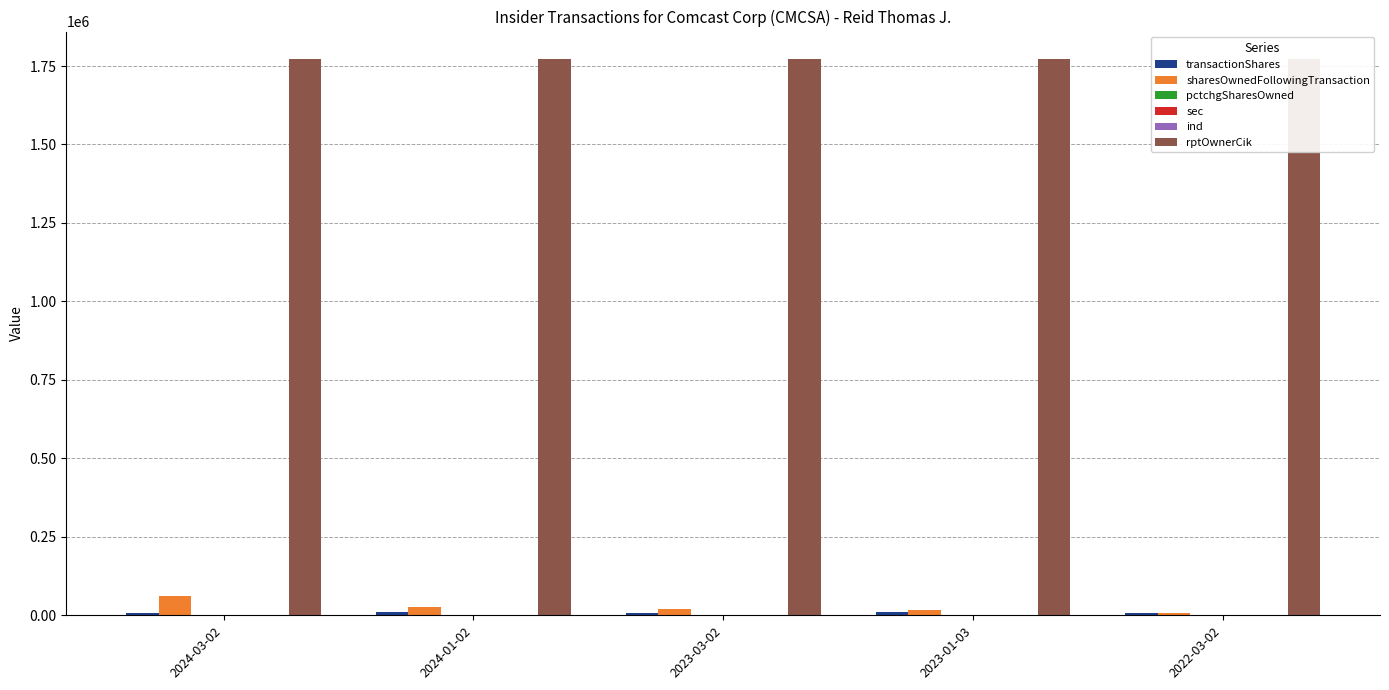

What is the average value of the sec series?

18